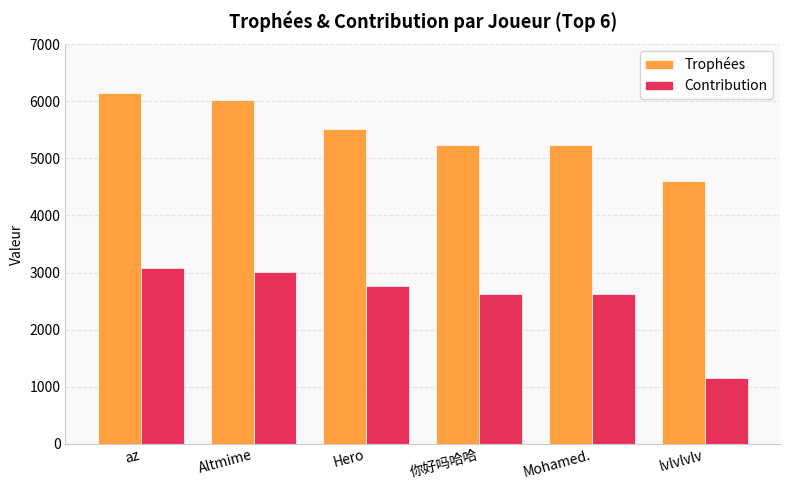

Rank the series at az from lowest to highest value.

Contribution, Trophées